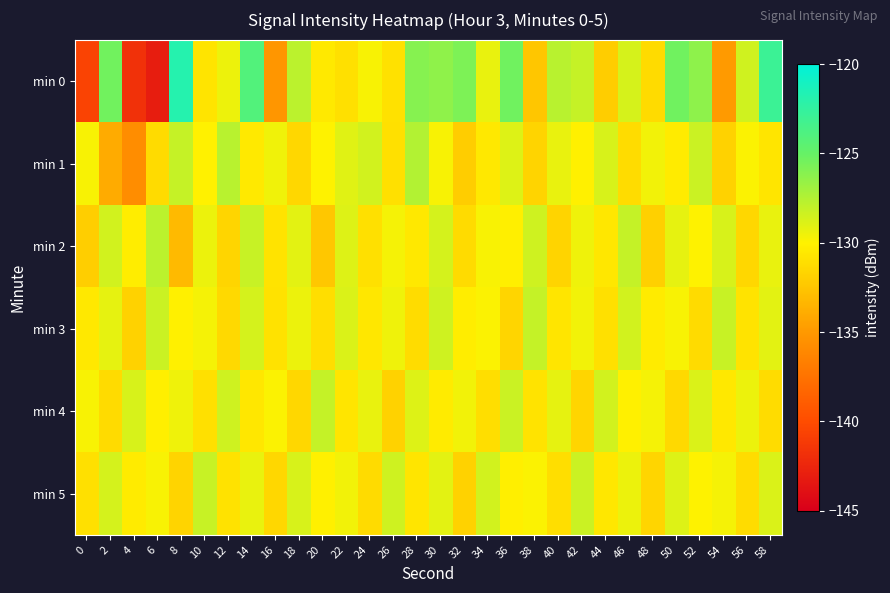

Reading left to right, list all the values displayed in this chart.

min 0: 0=-140.6	2=-125.4	4=-141.7	6=-143.1	8=-121.9	10=-130.8	12=-129.5	14=-124.1	16=-135.2	18=-127.8	20=-130.5	22=-131.0	24=-129.8	26=-131.0	28=-126.1	30=-126.4	32=-125.8	34=-129.3	36=-125.3	38=-132.4	40=-127.7	42=-128.1	44=-132.1	46=-128.7	48=-131.3	50=-125.3	52=-126.3	54=-134.9	56=-128.5	58=-122.9
min 1: 0=-129.8	2=-133.9	4=-135.8	6=-131.3	8=-128.1	10=-130.0	12=-127.7	14=-130.5	16=-129.6	18=-131.5	20=-130.0	22=-129.0	24=-128.5	26=-131.0	28=-127.5	30=-129.8	32=-132.1	34=-130.5	36=-128.9	38=-131.7	40=-129.3	42=-130.1	44=-128.7	46=-131.2	48=-129.6	50=-130.4	52=-128.3	54=-131.8	56=-129.9	58=-130.7
min 2: 0=-132.0	2=-128.5	4=-130.3	6=-127.8	8=-133.1	10=-129.4	12=-131.6	14=-128.2	16=-130.8	18=-129.1	20=-132.4	22=-128.9	24=-131.0	26=-129.7	28=-130.5	30=-128.6	32=-131.3	34=-129.8	36=-130.2	38=-128.4	40=-131.7	42=-129.5	44=-130.6	46=-128.1	48=-131.9	50=-129.2	52=-130.0	54=-128.7	56=-131.5	58=-129.3
min 3: 0=-130.5	2=-129.2	4=-131.8	6=-128.3	8=-130.1	10=-129.7	12=-131.4	14=-128.6	16=-130.9	18=-129.4	20=-131.1	22=-128.8	24=-130.6	26=-129.5	28=-131.2	30=-128.4	32=-130.3	34=-129.9	36=-131.6	38=-128.1	40=-130.7	42=-129.6	44=-131.0	46=-128.5	48=-130.4	50=-129.8	52=-131.3	54=-128.2	56=-130.8	58=-129.1
min 4: 0=-129.8	2=-131.3	4=-128.7	6=-130.2	8=-129.5	10=-131.0	12=-128.4	14=-130.6	16=-129.9	18=-131.5	20=-128.1	22=-130.7	24=-129.3	26=-131.8	28=-128.9	30=-130.4	32=-129.6	34=-131.1	36=-128.3	38=-130.8	40=-129.2	42=-131.6	44=-128.5	46=-130.1	48=-129.7	50=-131.4	52=-128.8	54=-130.5	56=-129.4	58=-131.2
min 5: 0=-131.0	2=-128.6	4=-130.4	6=-129.8	8=-131.7	10=-128.2	12=-130.9	14=-129.3	16=-131.5	18=-128.7	20=-130.1	22=-129.6	24=-131.3	26=-128.4	28=-130.7	30=-129.1	32=-131.8	34=-128.5	36=-130.2	38=-129.9	40=-131.1	42=-128.3	44=-130.6	46=-129.4	48=-131.6	50=-128.9	52=-130.0	54=-129.7	56=-131.2	58=-128.8